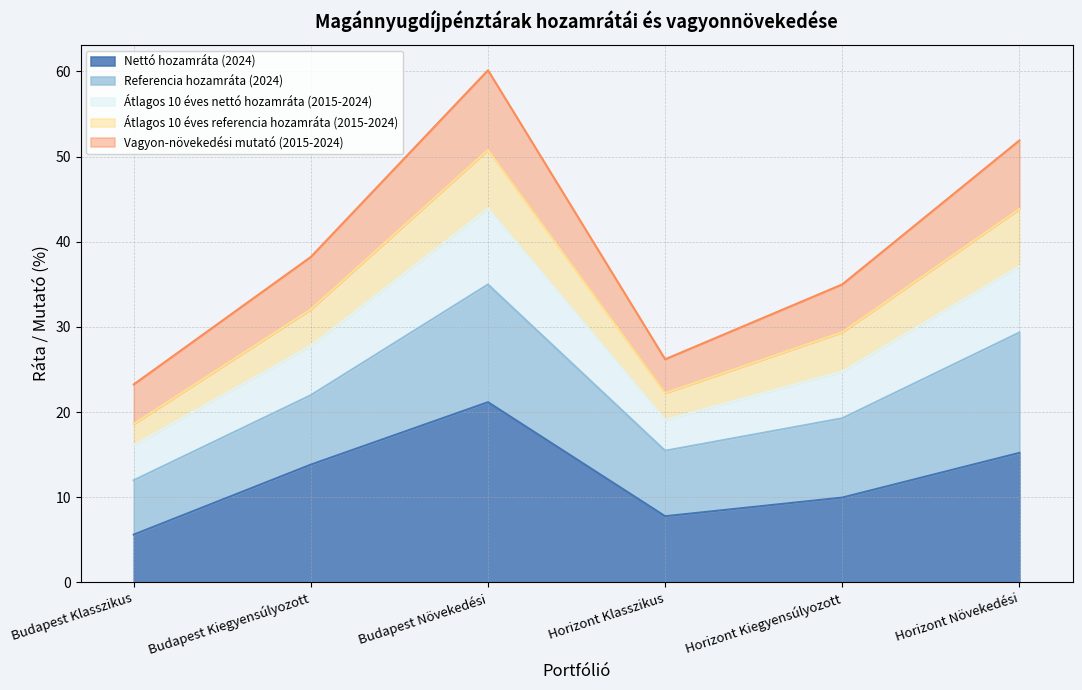

True or false: Nettó hozamráta (2024) has a value of 5.6 at Budapest Klasszikus.

True